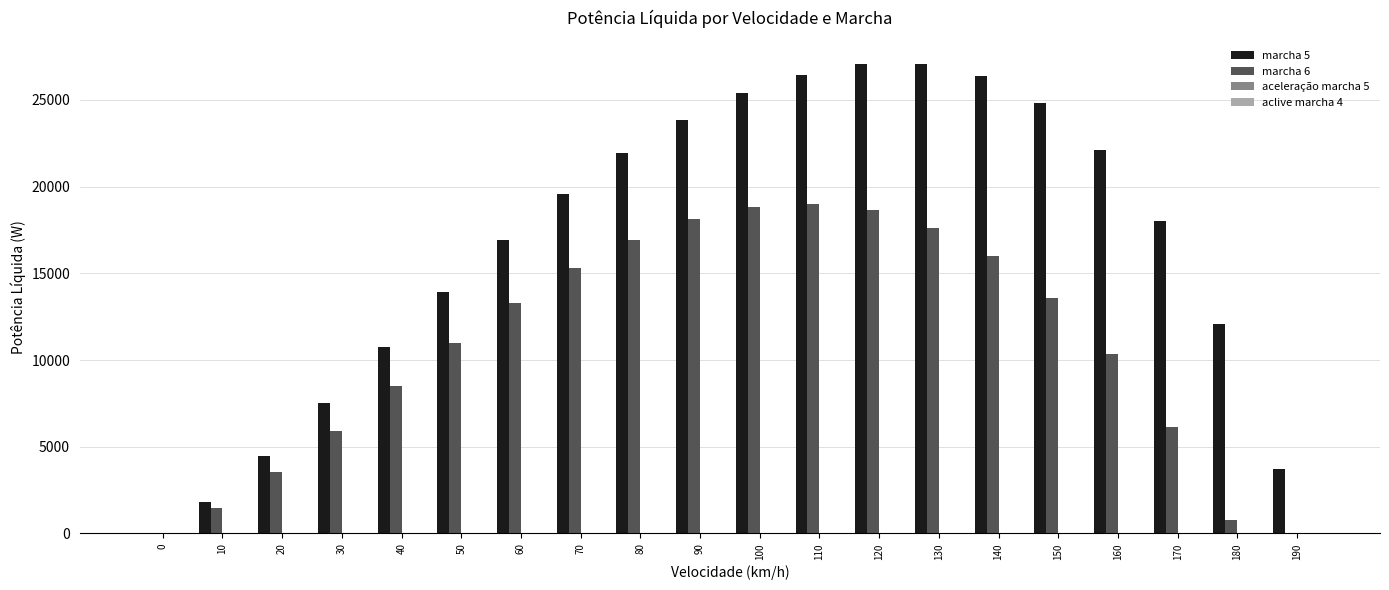

Reading left to right, extract all data points from this chart.

marcha 5: 0.0	1829.3	4462.6	7531.6	10755.5	13928.1	16904.8	19589.6	21922.2	23864.7	25389.3	26464.4	27042.4	27046.2	26356.6	24798.8	22129.9	18026.0	12068.4	3731.7
marcha 6: 0.0	1452.3	3521.2	5936.3	8477.5	10968.7	13271.7	15280.2	16913.4	18110.0	18821.8	19007.8	18627.9	17636.6	15977.1	13574.9	10331.8	6119.5	773.6	0.0
aceleração marcha 5: 0.0	0.6	0.7	0.8	0.8	0.9	0.9	0.9	0.8	0.8	0.8	0.7	0.7	0.6	0.6	0.5	0.4	0.3	0.2	0.1
aclive marcha 4: 0.0	3.4	4.1	4.6	5.0	5.2	5.2	5.2	5.1	4.9	4.7	4.5	4.2	3.8	3.5	3.1	2.6	2.0	1.2	0.4